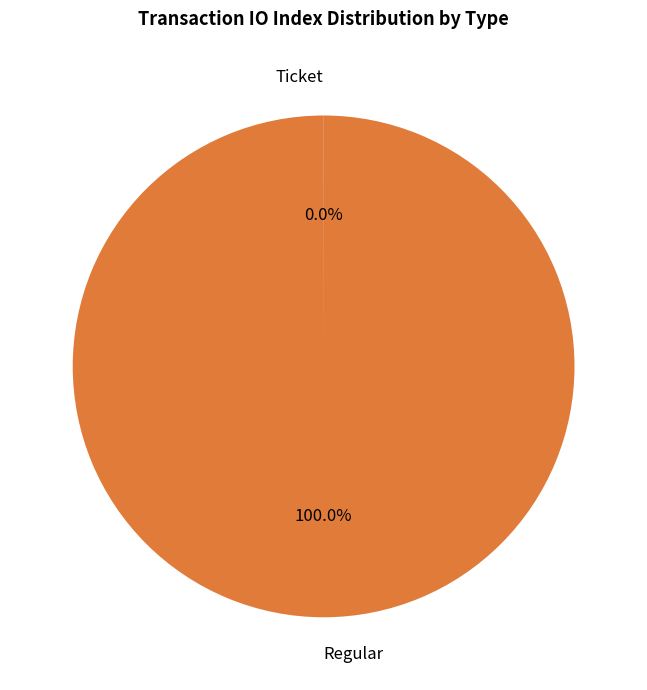

Which slice is the largest?

Regular